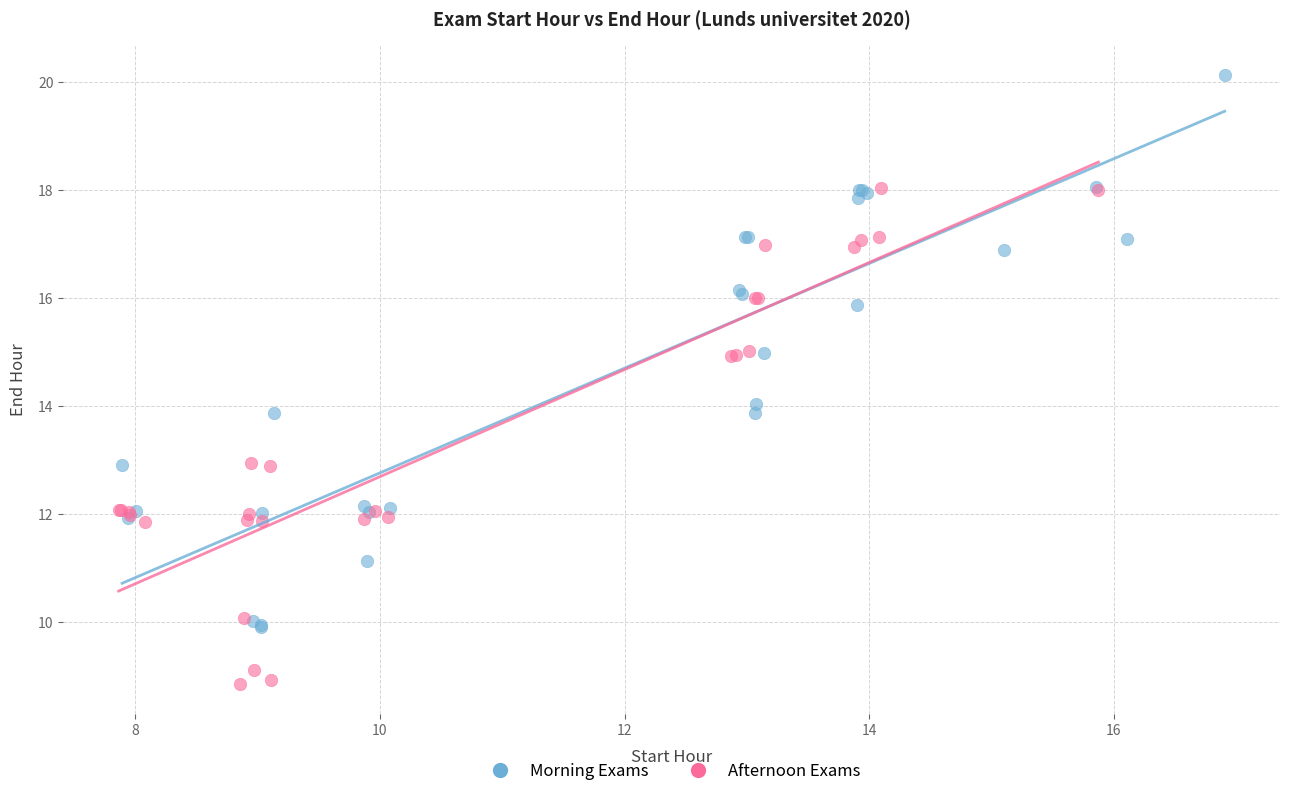

Which series has the widest spread of Y values?

Morning Exams